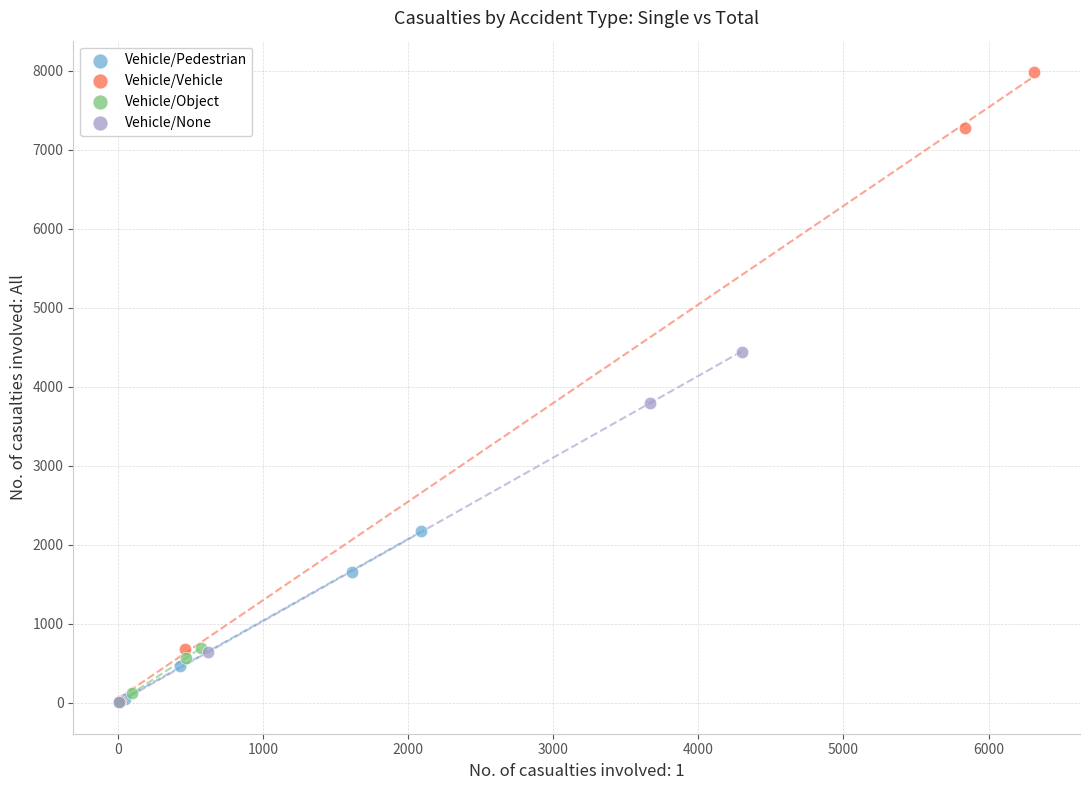

Which series contains the highest Y value?

Vehicle/Vehicle